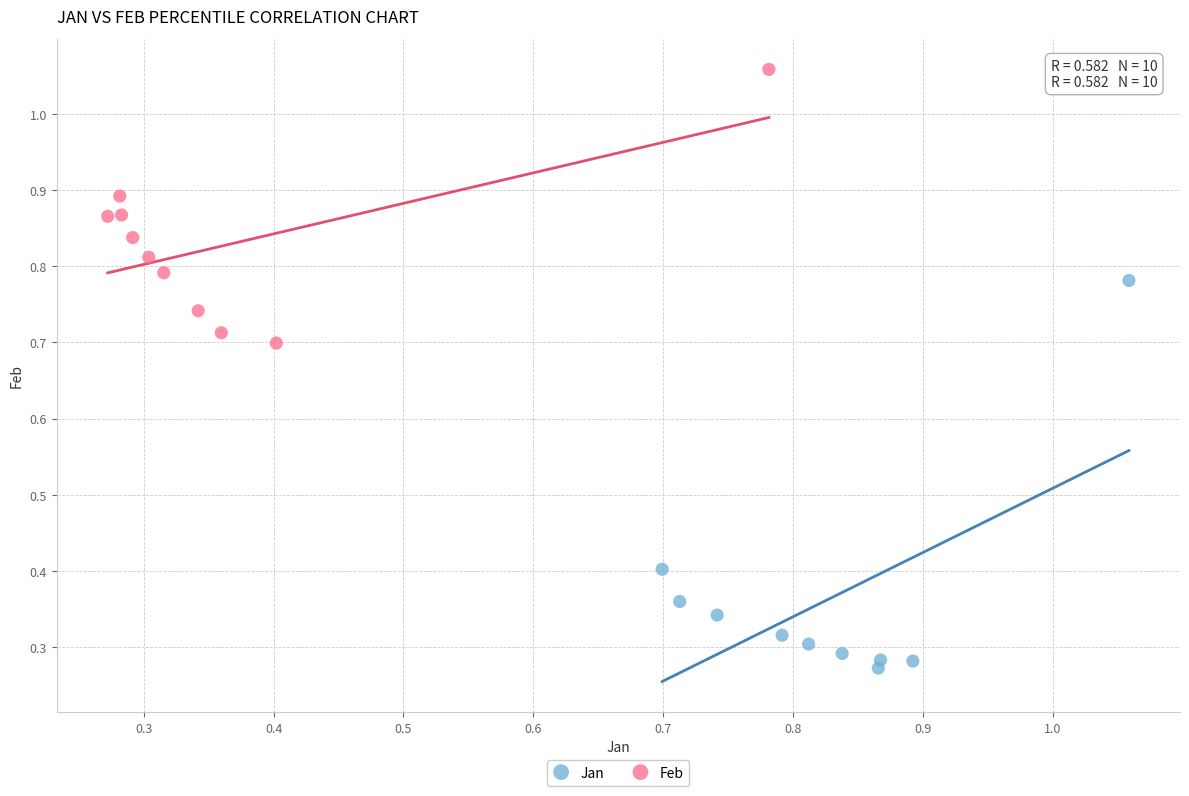

Which series has the largest Y range (max minus min)?

Jan